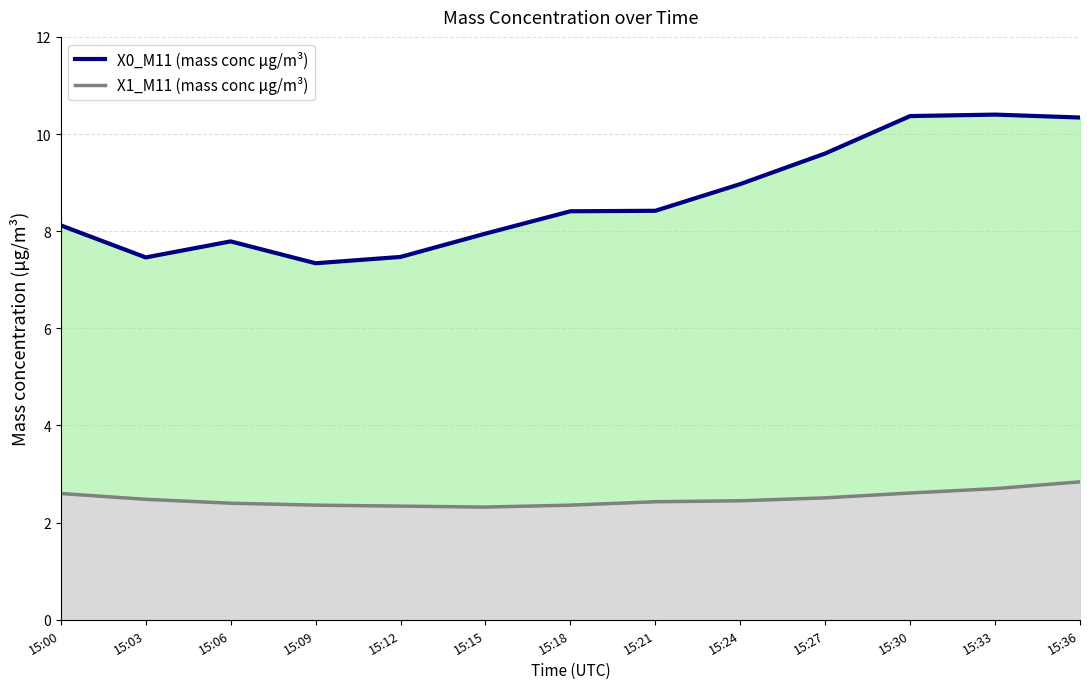

Is it true that the value at 15:06 is 7.8?

True